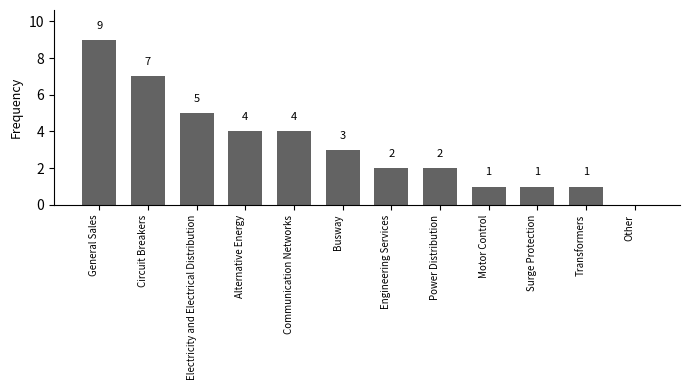

Which category has the highest value across all series?

General Sales